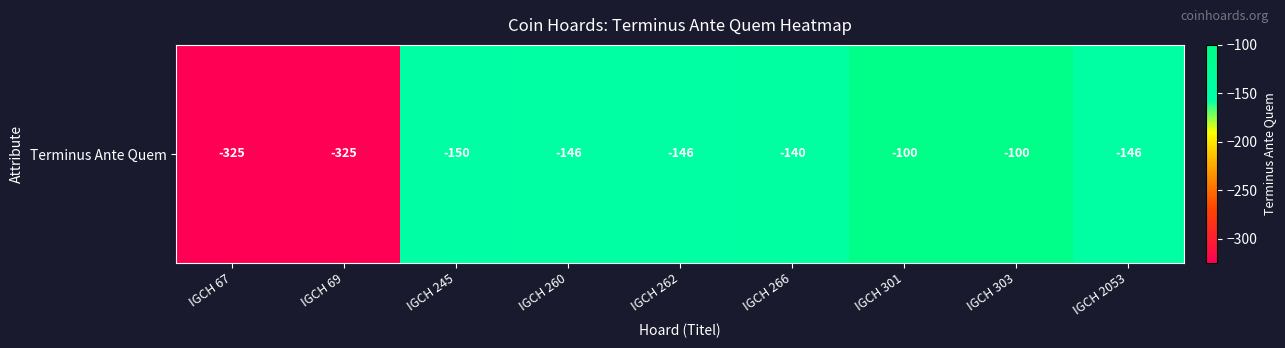

At which label is the value closest to -212?

IGCH 245